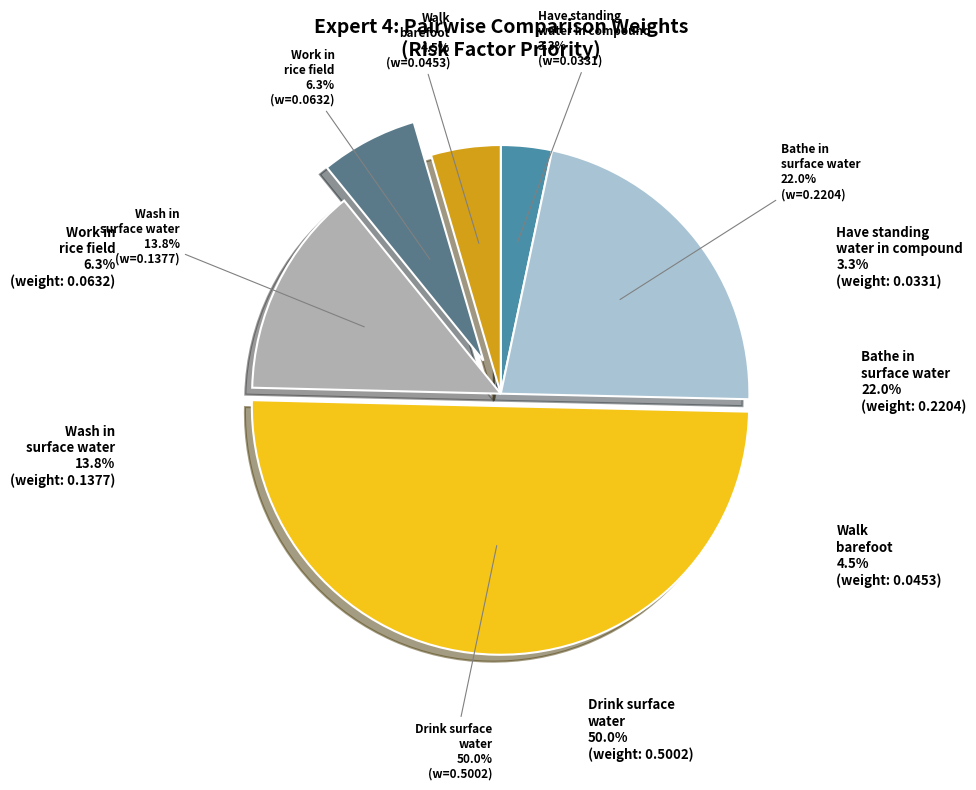

To the nearest percent, what is the combined percentage of Work in rice field and Wash in surface water?

20%